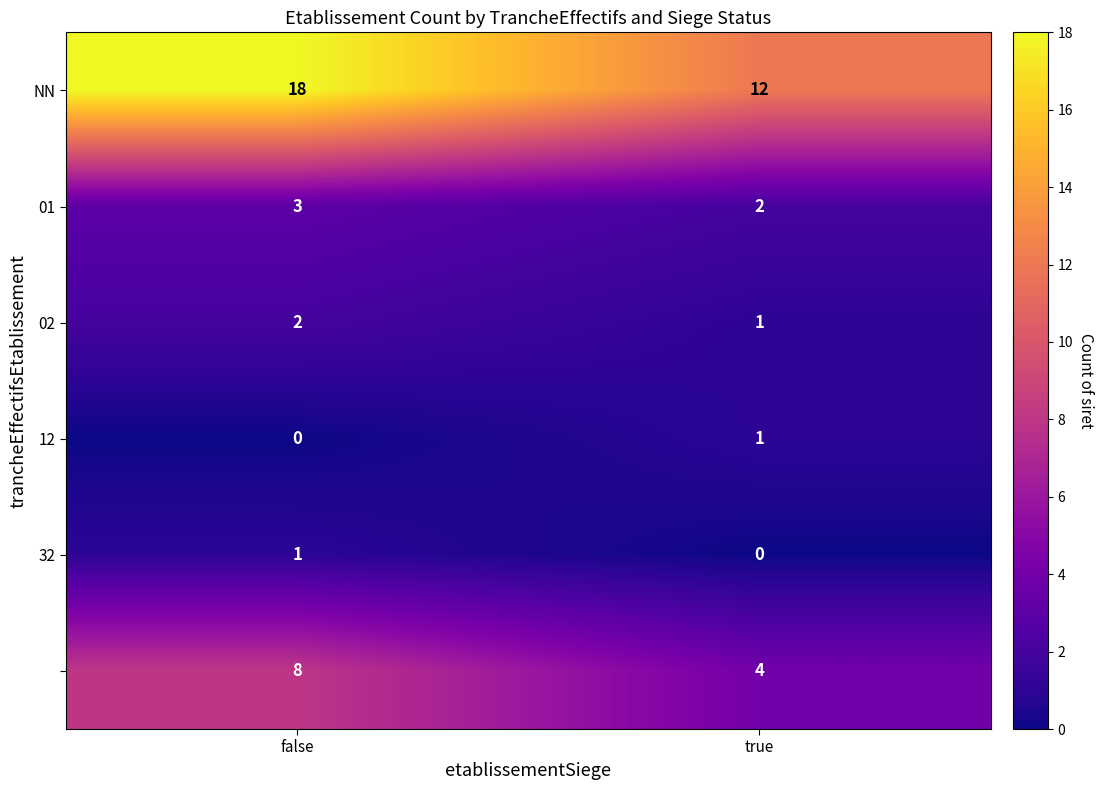

Which label corresponds to the largest value in the chart?

false